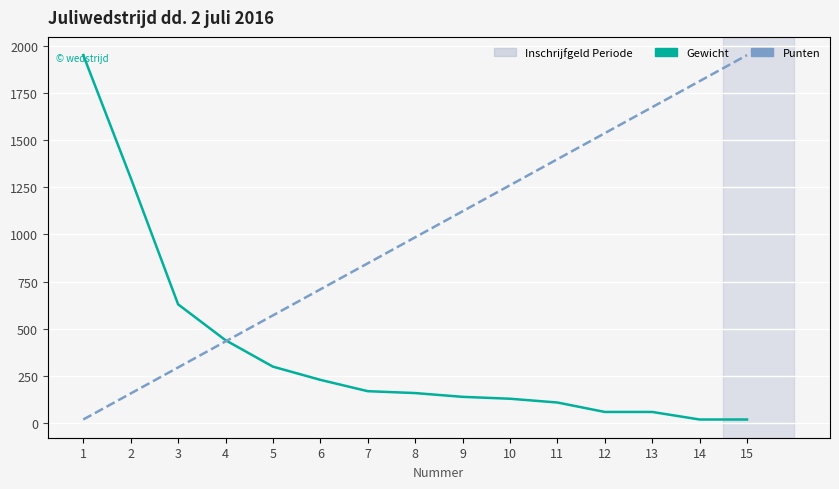

Which series has the widest spread of values?

Gewicht